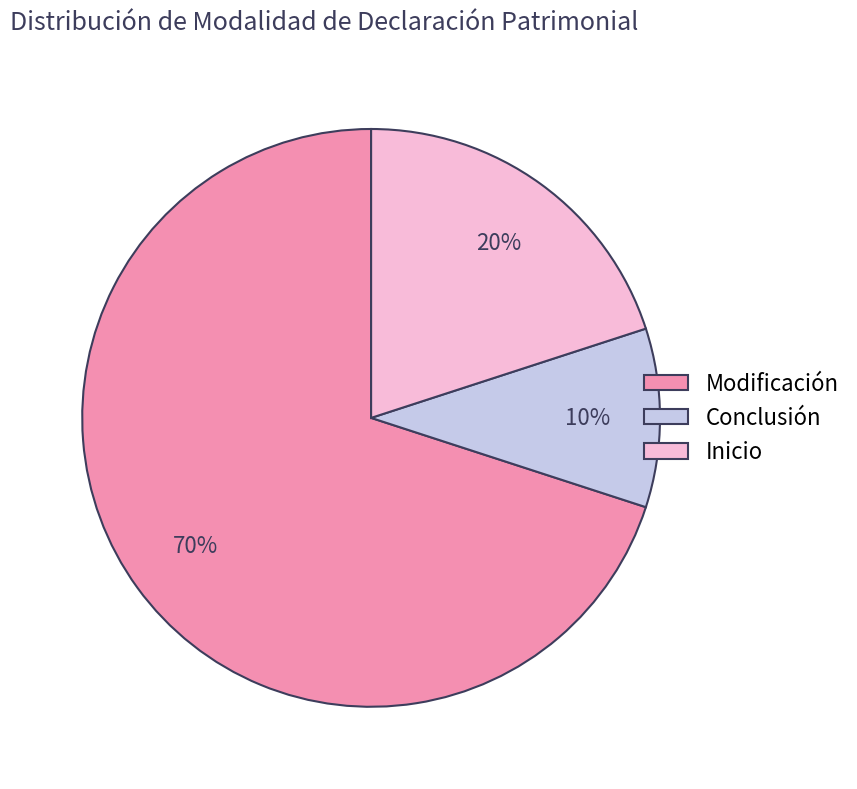

To the nearest percent, what is the difference between the largest and smallest slice percentages?

60%